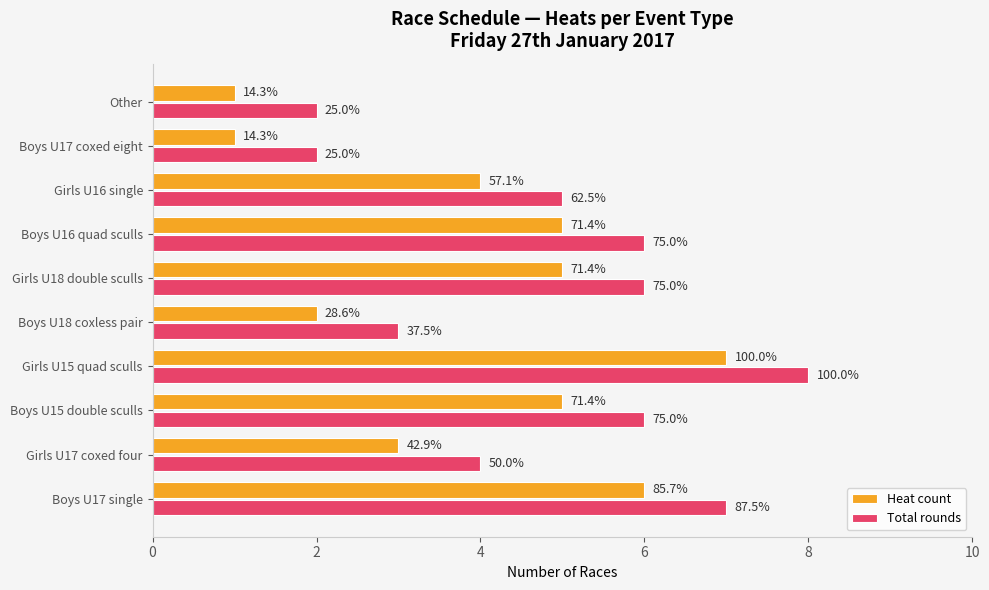

Are the bars grouped side by side (vs. stacked)?

Yes